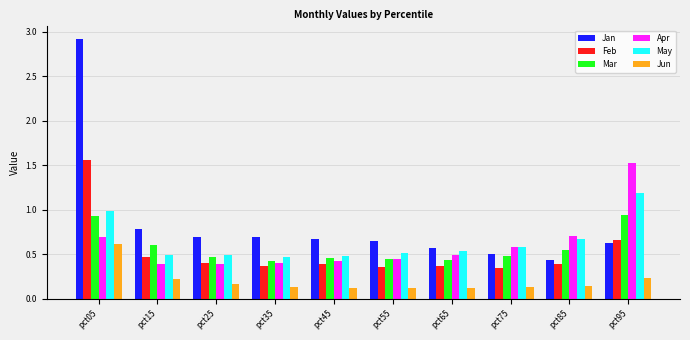

Which series has the widest spread of values?

Jan